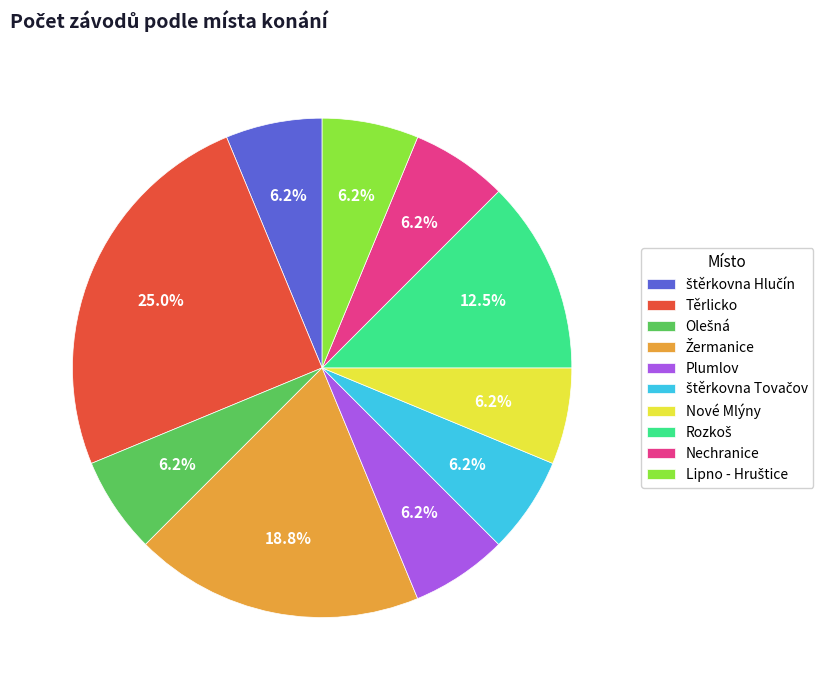

Which category has the biggest portion of the pie?

Těrlicko